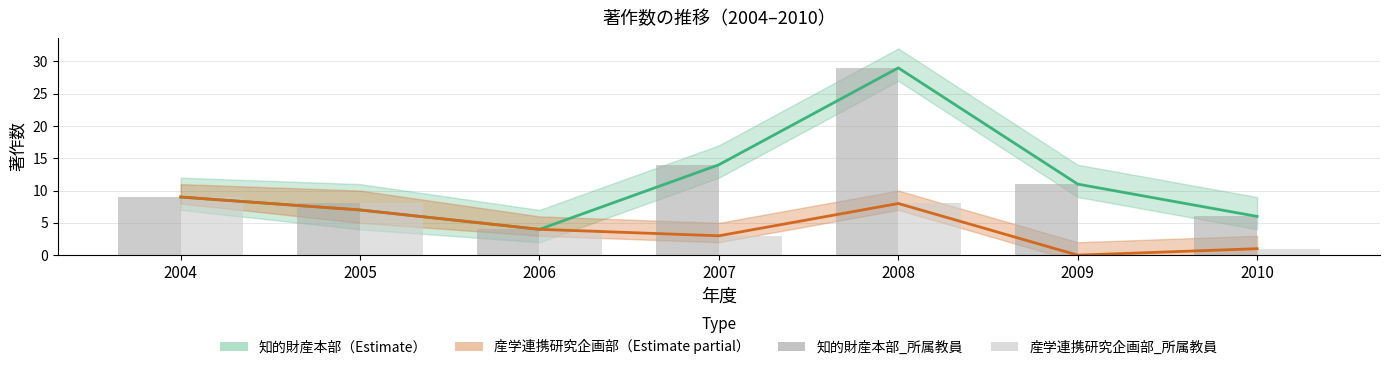

Between 2008 and 2006, which is larger?

2008